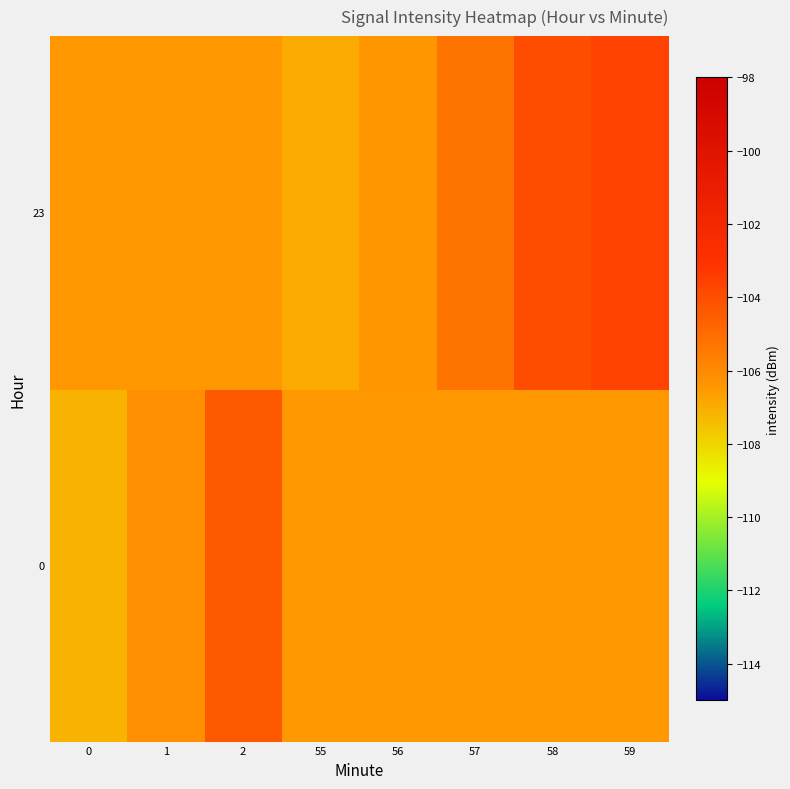

At 57, list the series in order from largest to smallest.

row_1, row_0